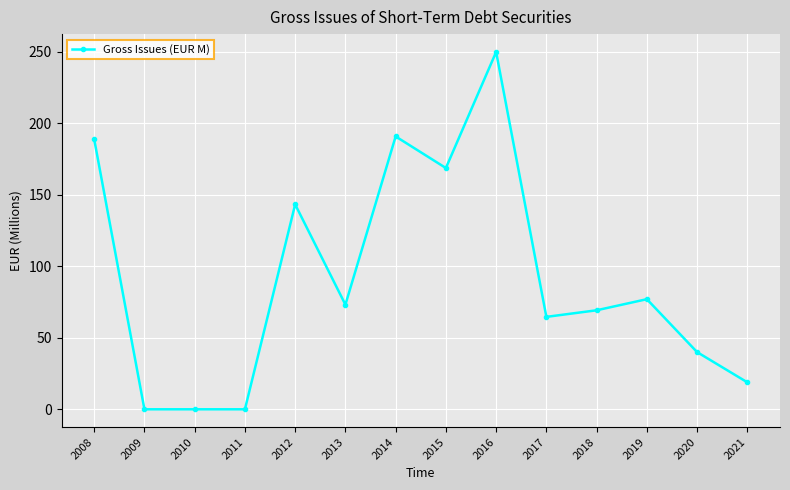

True or false: there are more than 1 points higher than both neighbors.

True